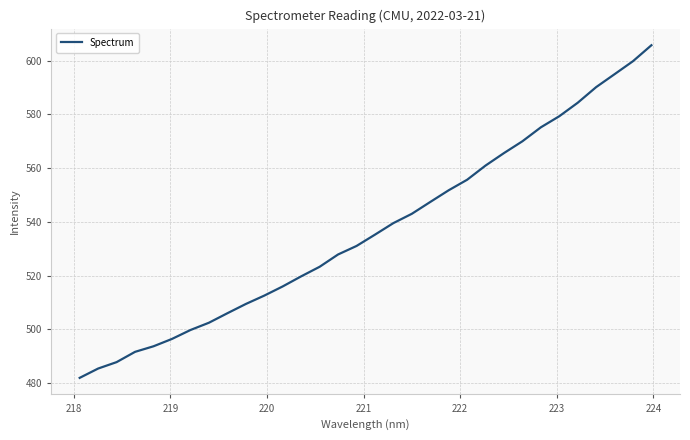

How many lines are shown in the chart?

1